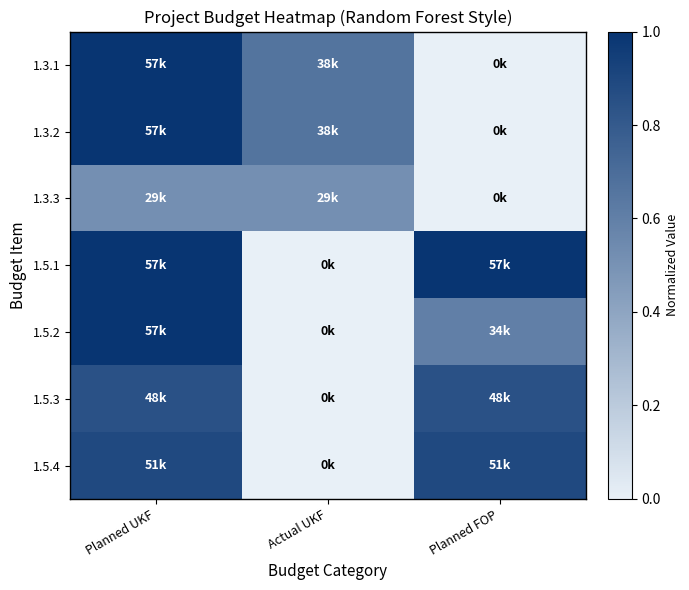

Which category has the highest value across all series?

Planned UKF